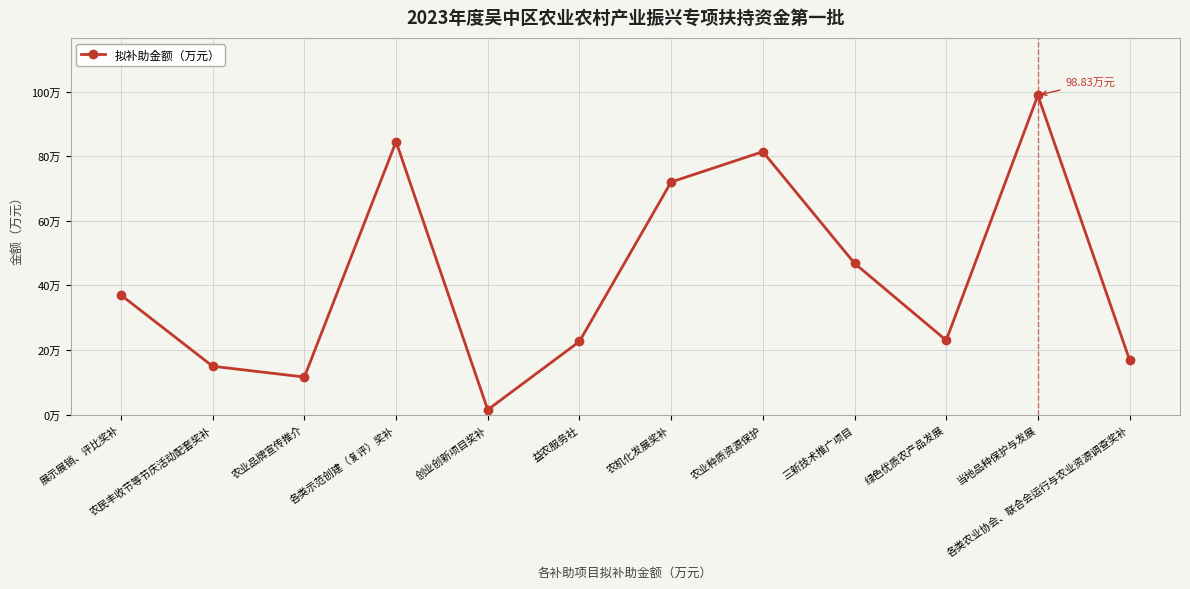

List the labels in order of value, largest first.

当地品种保护与发展, 各类示范创建（复评）奖补, 农业种质资源保护, 农机化发展奖补, 三新技术推广项目, 展示展销、评比奖补, 绿色优质农产品发展, 益农服务社, 各类农业协会、联合会运行与农业资源调查奖补, 农民丰收节等节庆活动配套奖补, 农业品牌宣传推介, 创业创新项目奖补